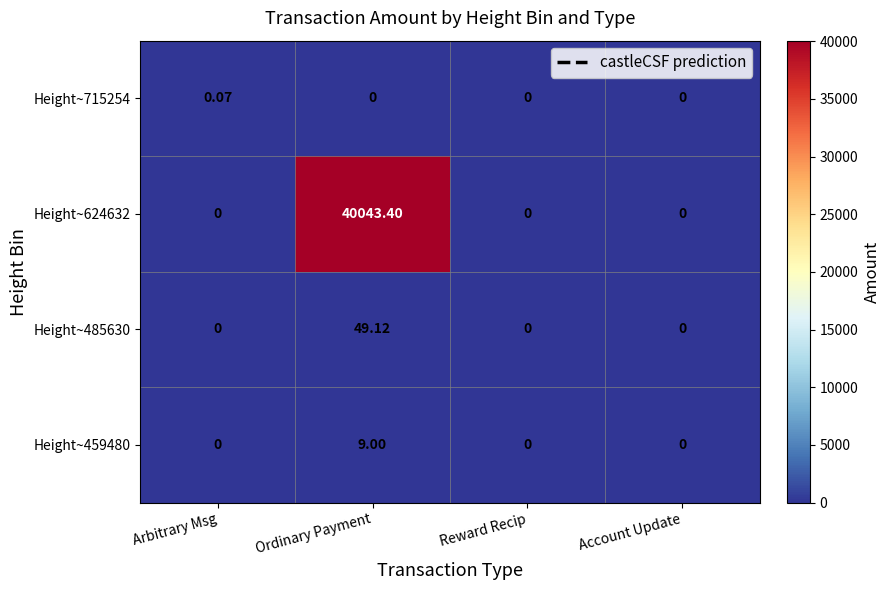

At which label does Height~624632 reach its peak?

Ordinary Payment